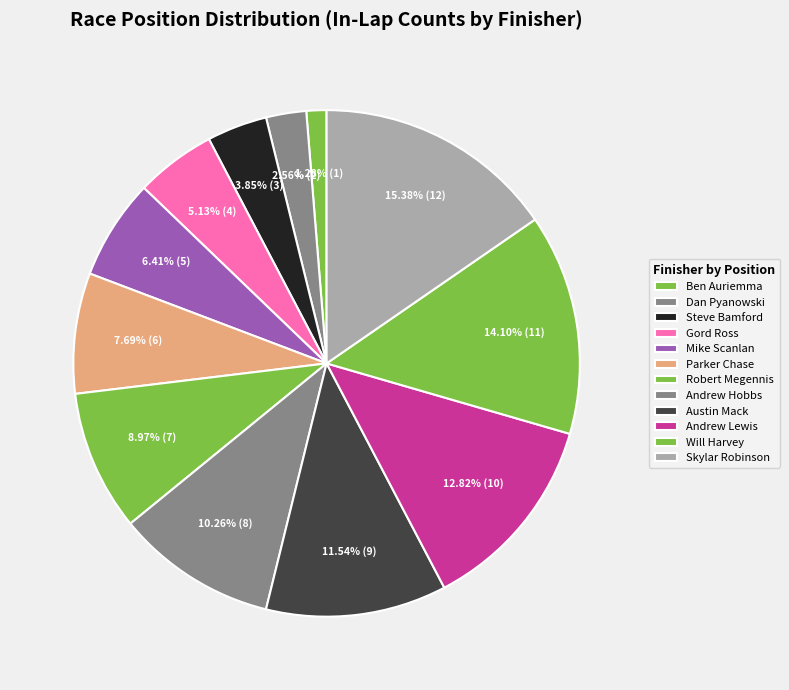

Which has a higher value, Andrew Hobbs or Robert Megennis?

Andrew Hobbs